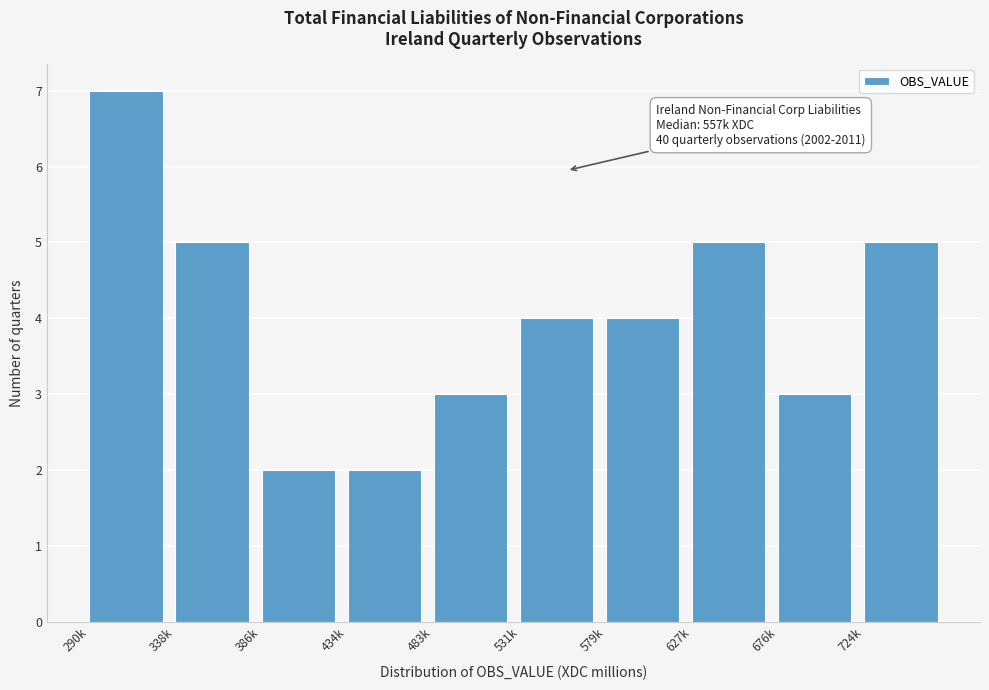

Reading left to right, extract all data points from this chart.

7	5	2	2	3	4	4	5	3	5